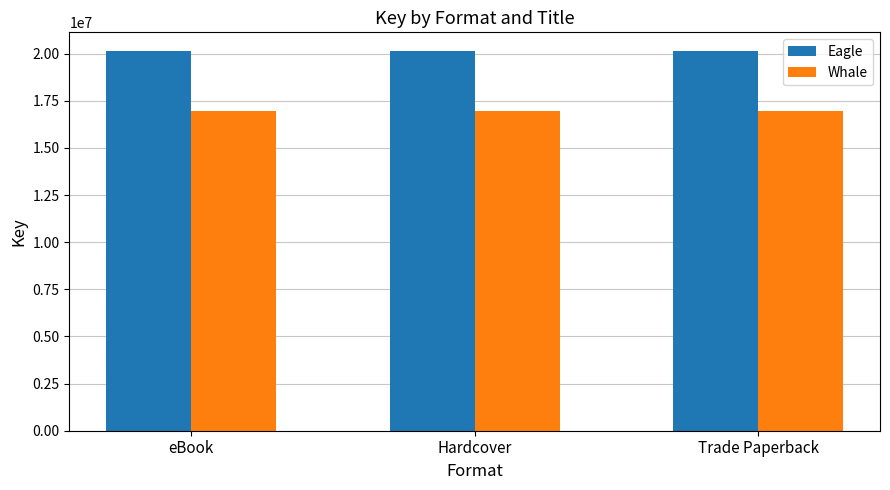

Reading right to left, extract all data points from this chart.

Eagle: Trade Paperback=20124049	Hardcover=20124049	eBook=20124049
Whale: Trade Paperback=16951434	Hardcover=16951434	eBook=16951434